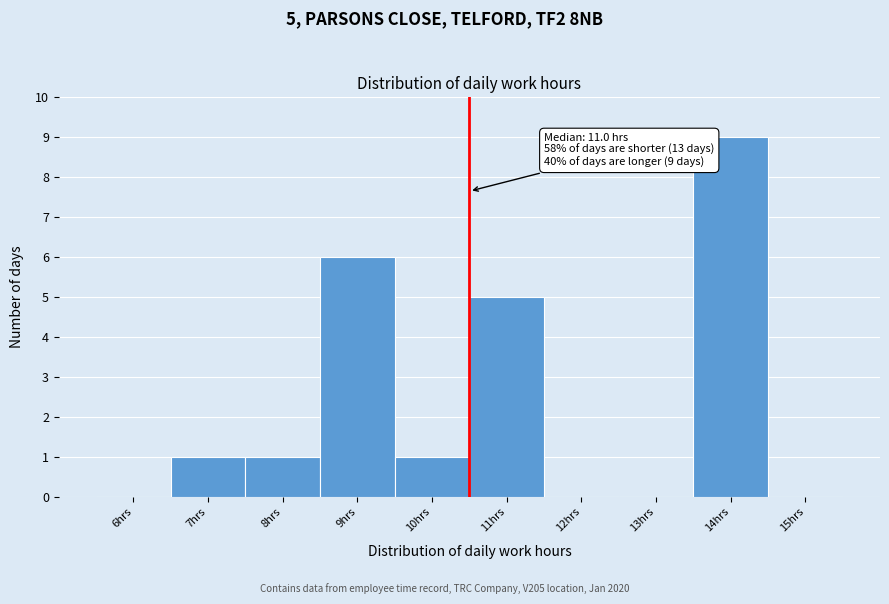

Reading right to left, transcribe all the data shown in this chart.

15hrs=0	14hrs=9	13hrs=0	12hrs=0	11hrs=5	10hrs=1	9hrs=6	8hrs=1	7hrs=1	6hrs=0